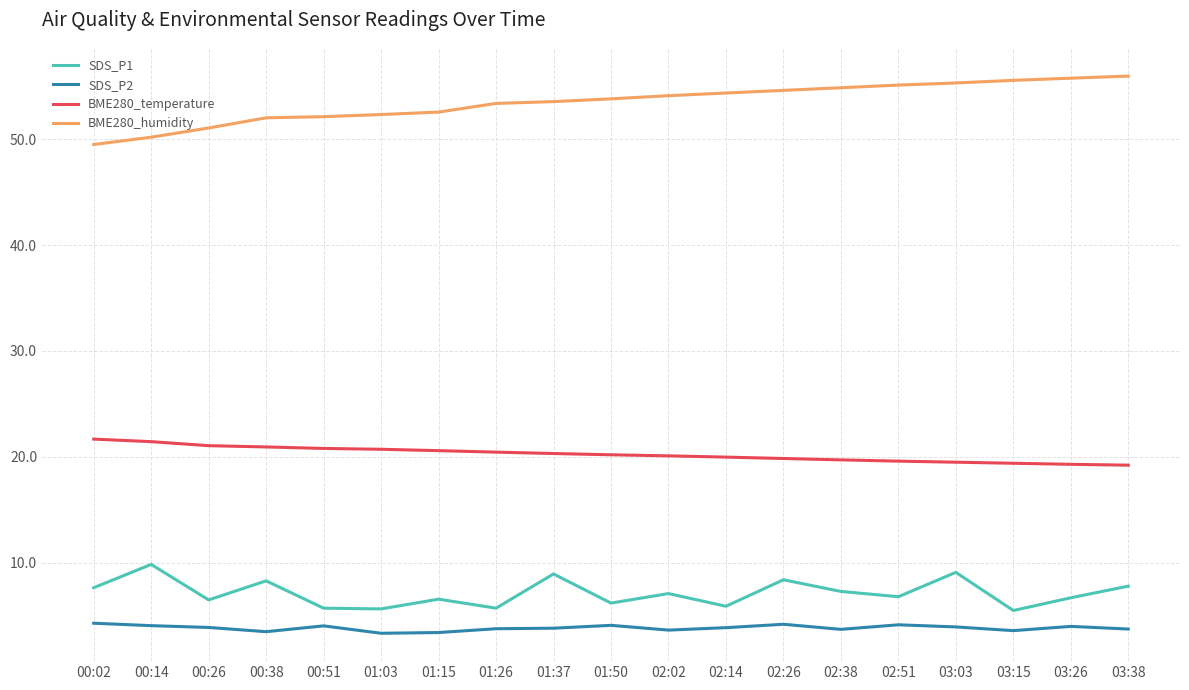

Rank the series at 01:37 from lowest to highest value.

SDS_P2, SDS_P1, BME280_temperature, BME280_humidity